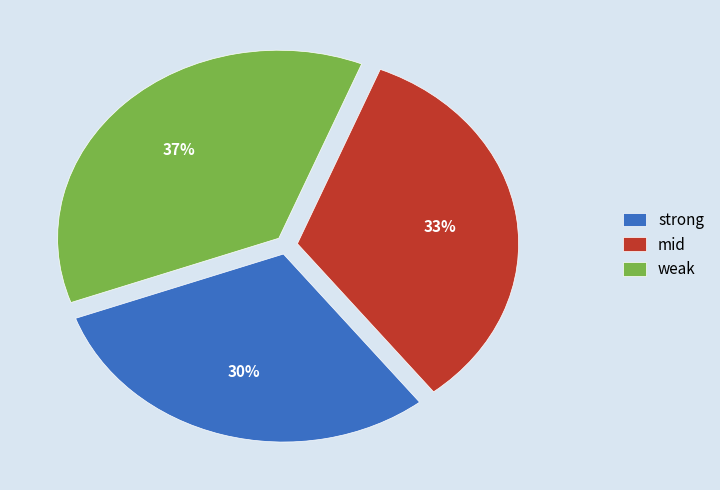

Between weak and strong, which is larger?

weak